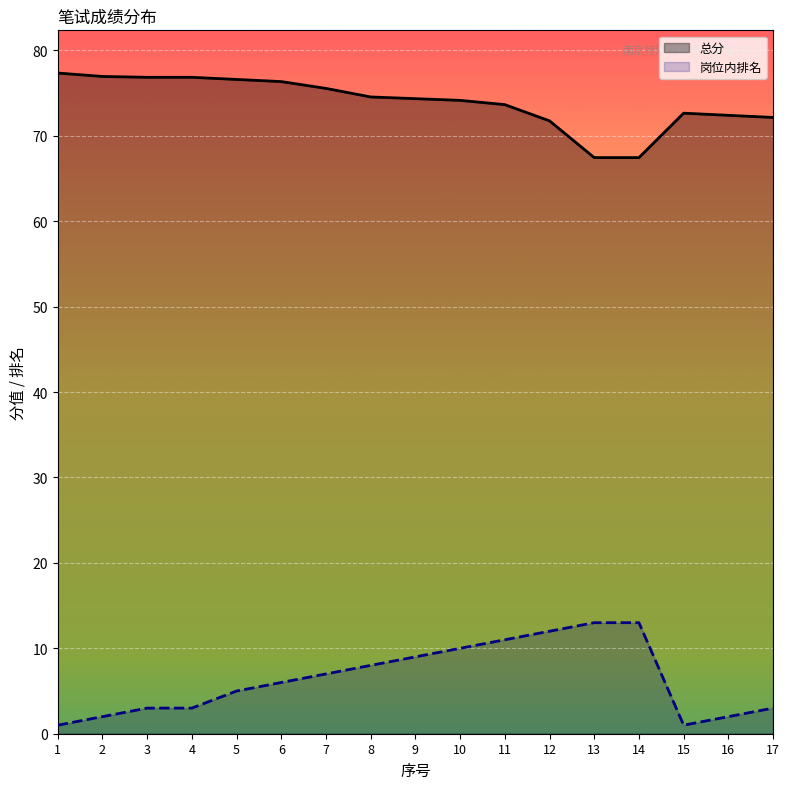

True or false: 总分 and 岗位内排名 intersect in this chart.

False